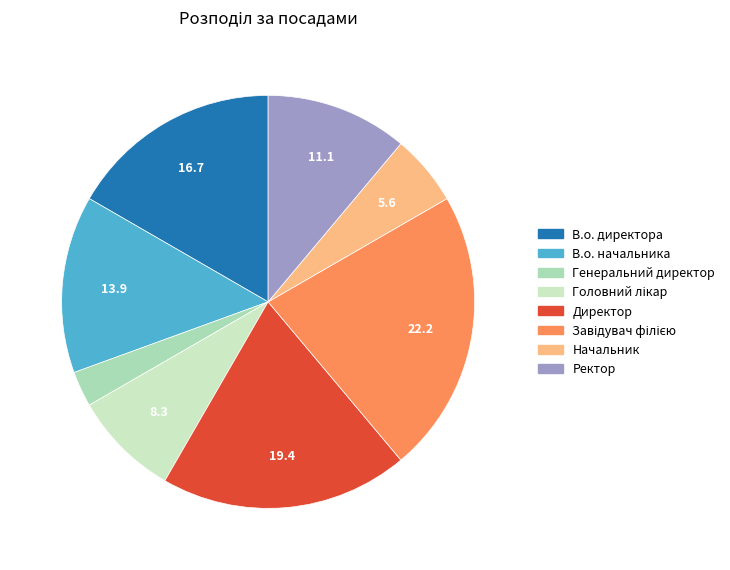

How many slices are in this pie chart?

8